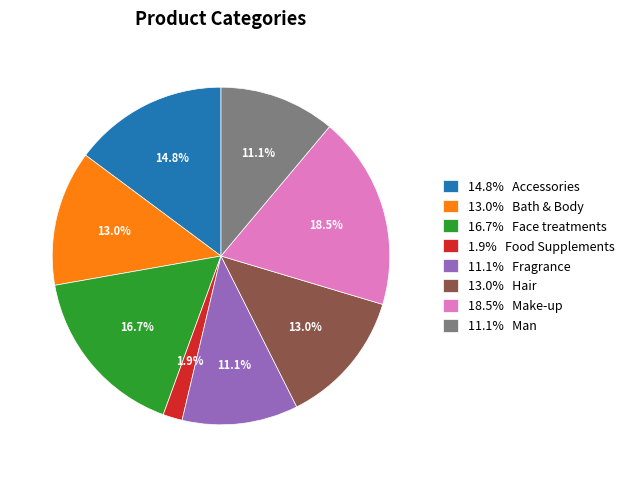

Which category has the biggest portion of the pie?

18.5% Make-up